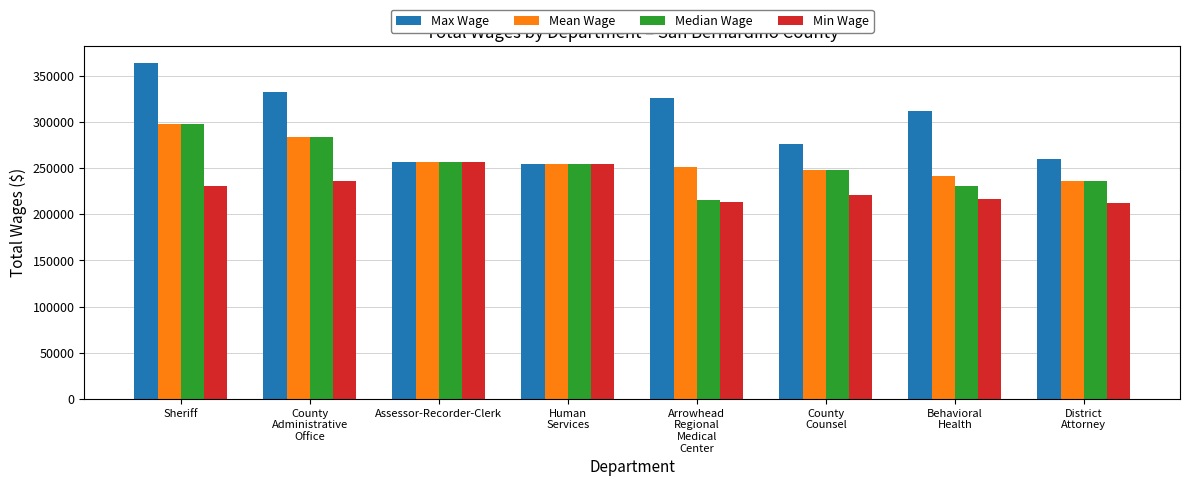

What is the sum of all Min Wage values?

1839592.0